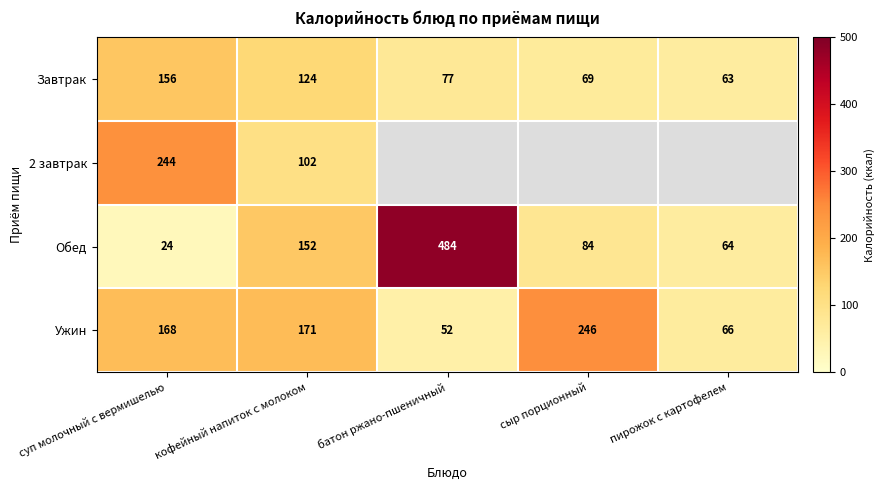

Rank the series at суп молочный с вермишелью from lowest to highest value.

Обед, Завтрак, Ужин, 2 завтрак